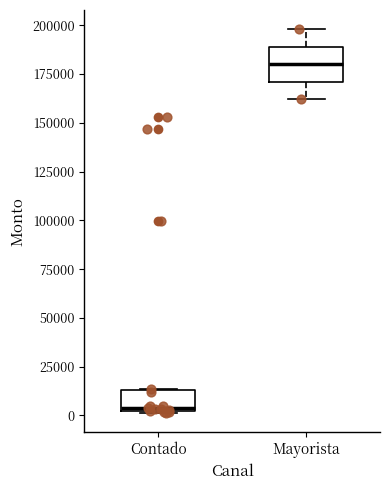

Reading left to right, read every box against the y-axis: the position of its median line, the range the box covers, and the ends of its whiskers. The values are not printed on the chart, so give them approximately, as read against the axis.

Contado: median 5000, box 0 to 15000, whiskers 0 to 15000
Mayorista: median 180000, box 170000 to 190000, whiskers 160000 to 200000